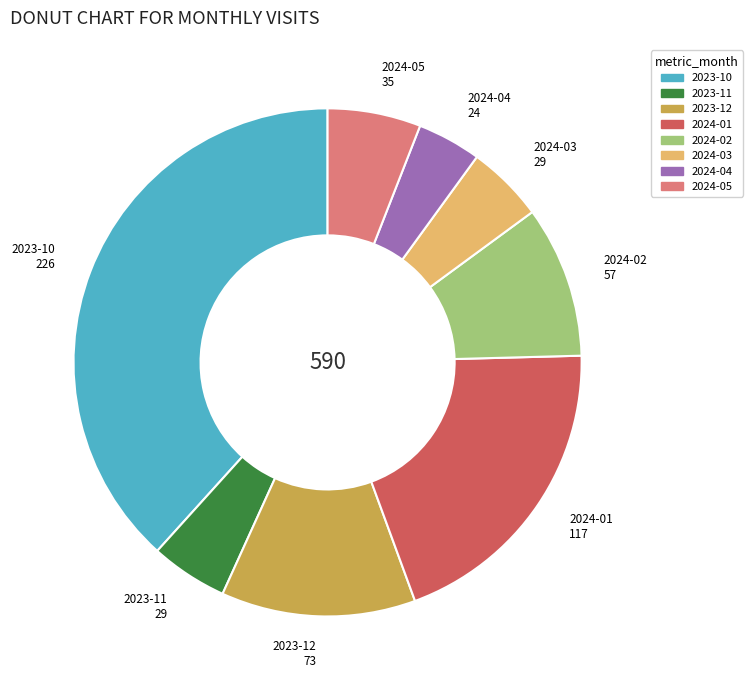

Which category has the smallest portion of the pie?

2024-04